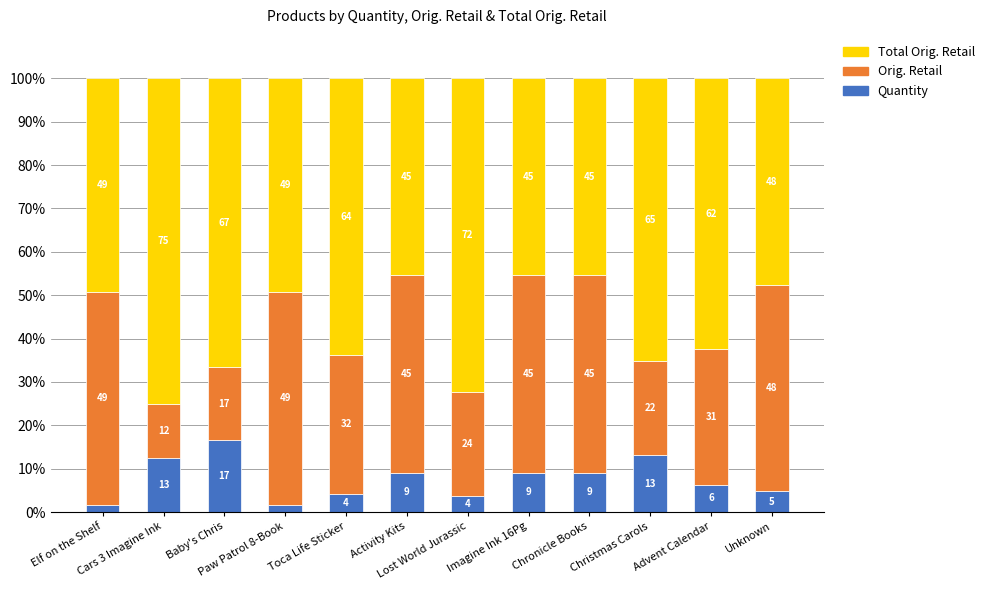

Are the bars horizontal?

No